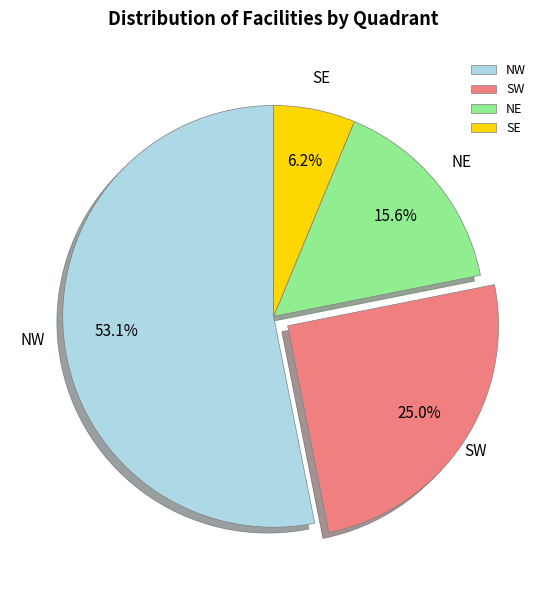

Rank the categories by value from lowest to highest.

SE, NE, SW, NW